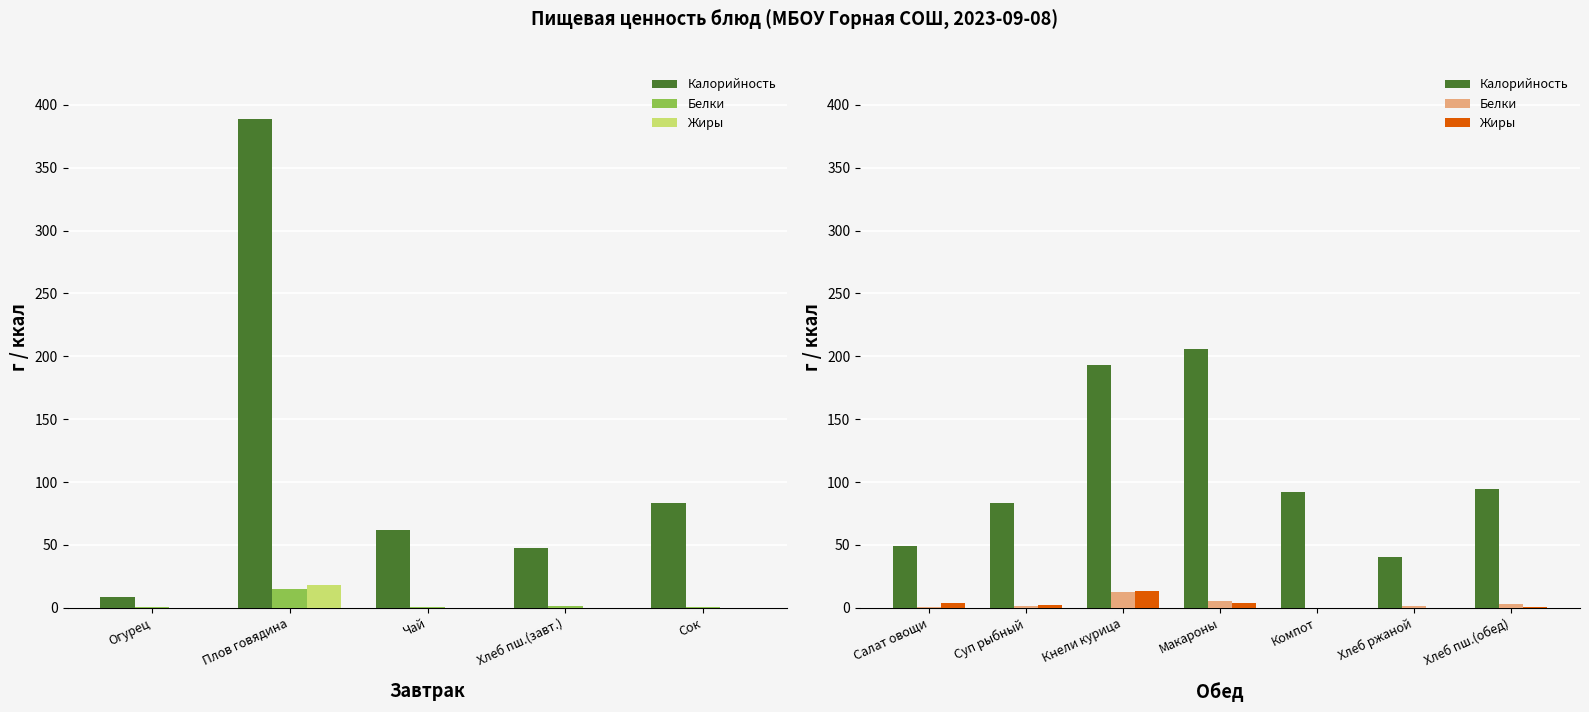

At how many categories does at least one series exceed 187?

2